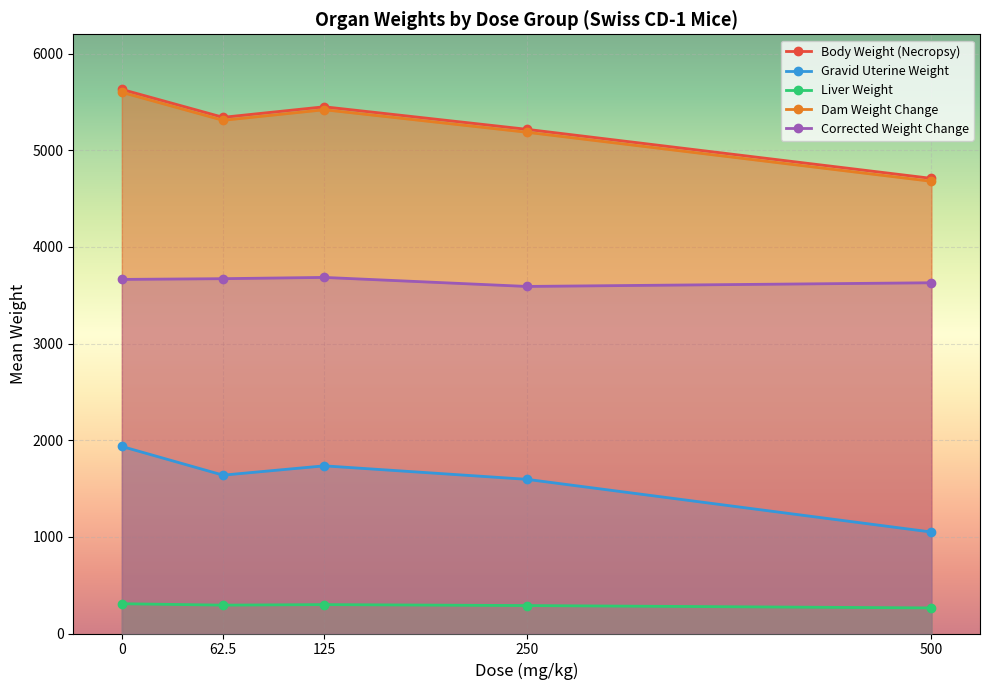

How many values in the Gravid Uterine Weight series are below 1638?

2